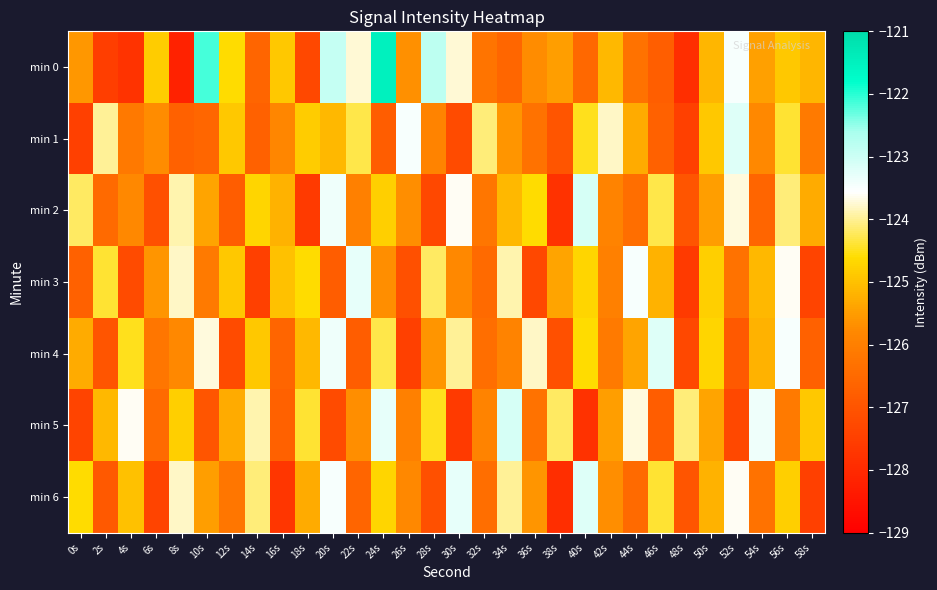

Which label corresponds to the smallest value in the chart?

8s